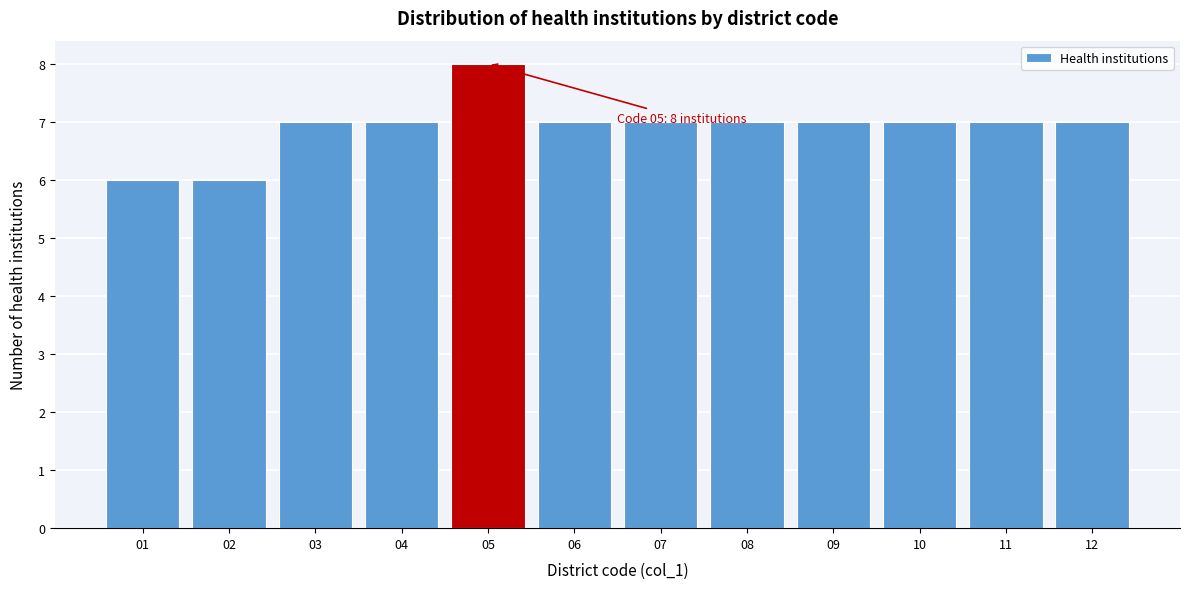

Reading right to left, extract all data points from this chart.

12=7	11=7	10=7	09=7	08=7	07=7	06=7	05=8	04=7	03=7	02=6	01=6